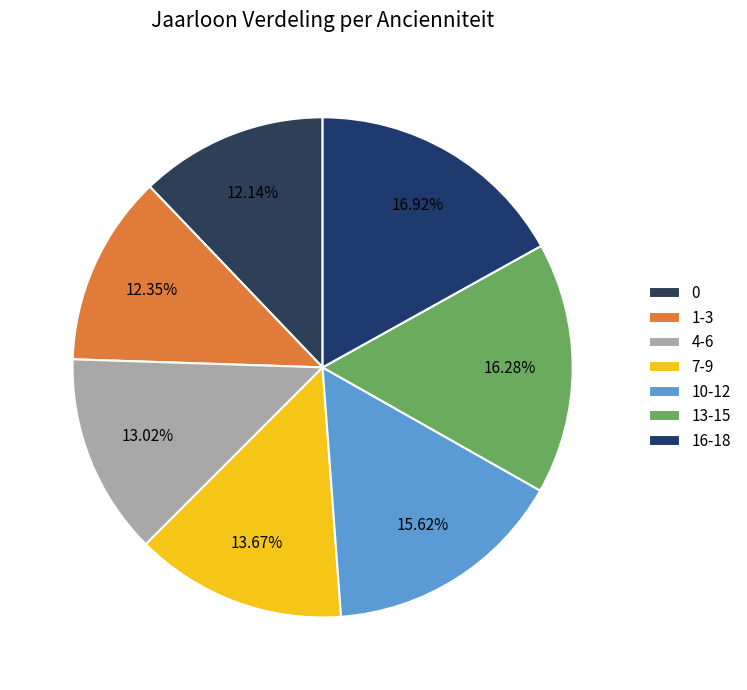

How many segments does this pie chart have?

7